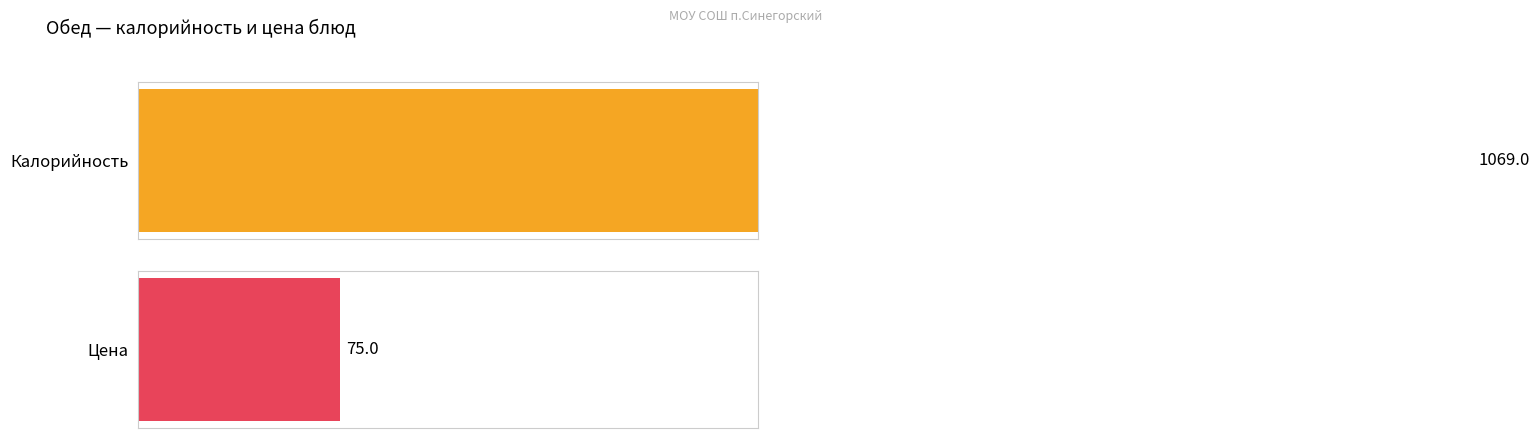

Rank the series by their average value, from highest to lowest.

Калорийность, Цена